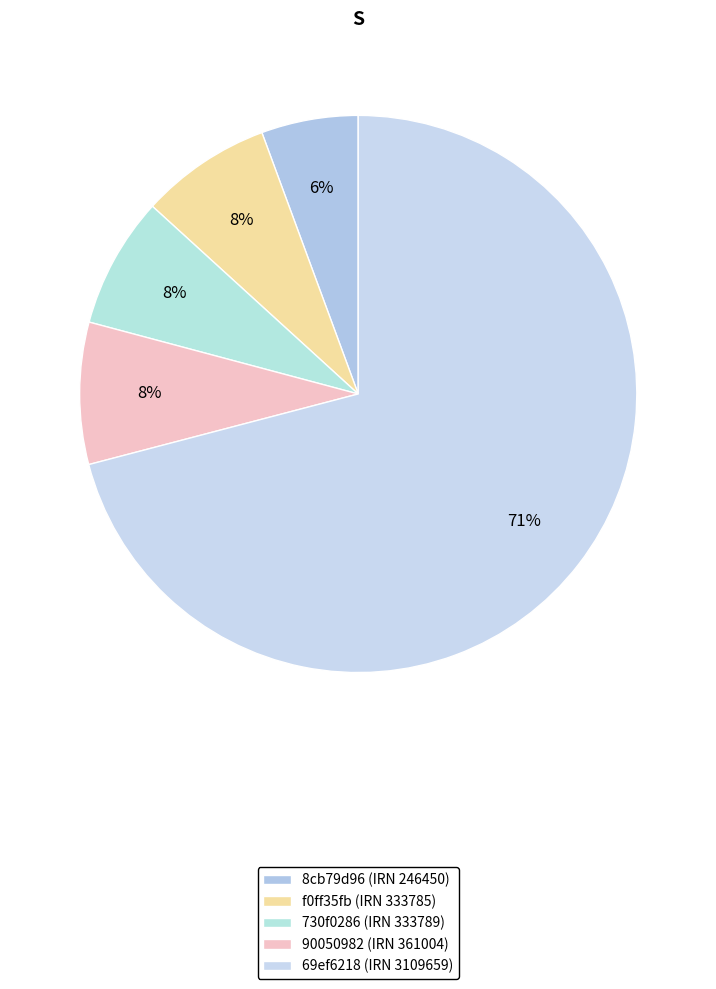

How many slices are in this pie chart?

5